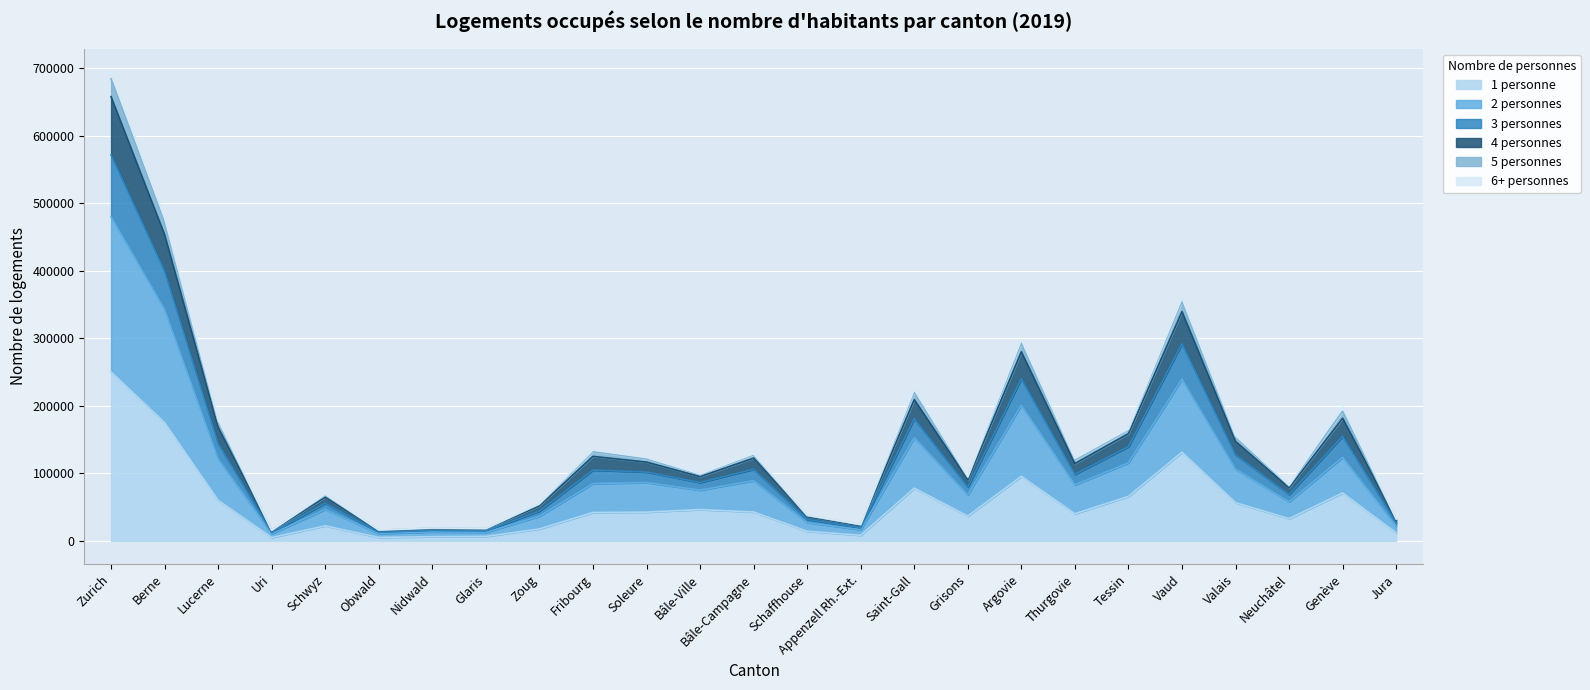

How many categories are shown in the chart?

25